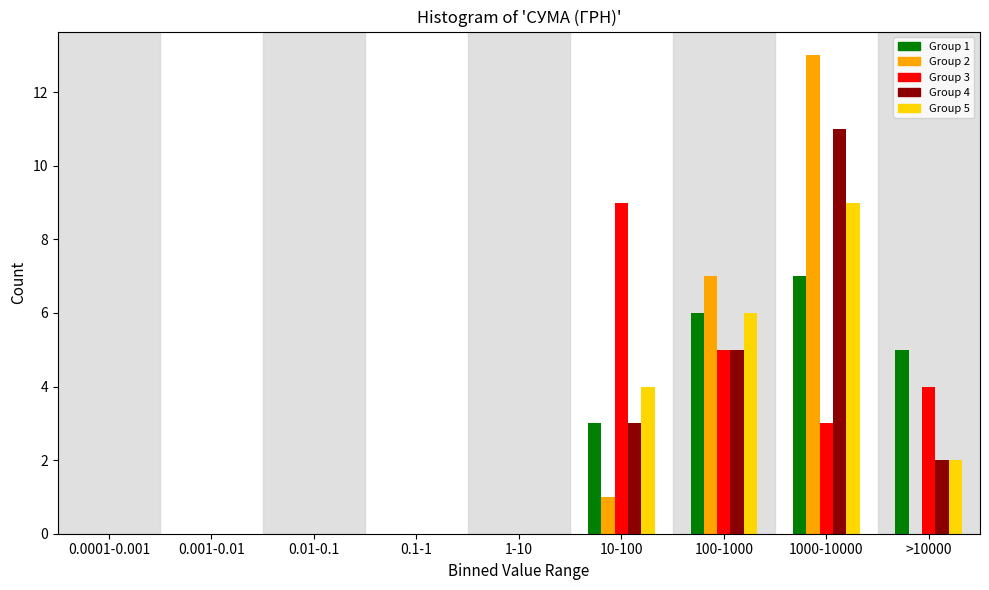

The Group 3 series shows 4 at >10000. True or false?

True